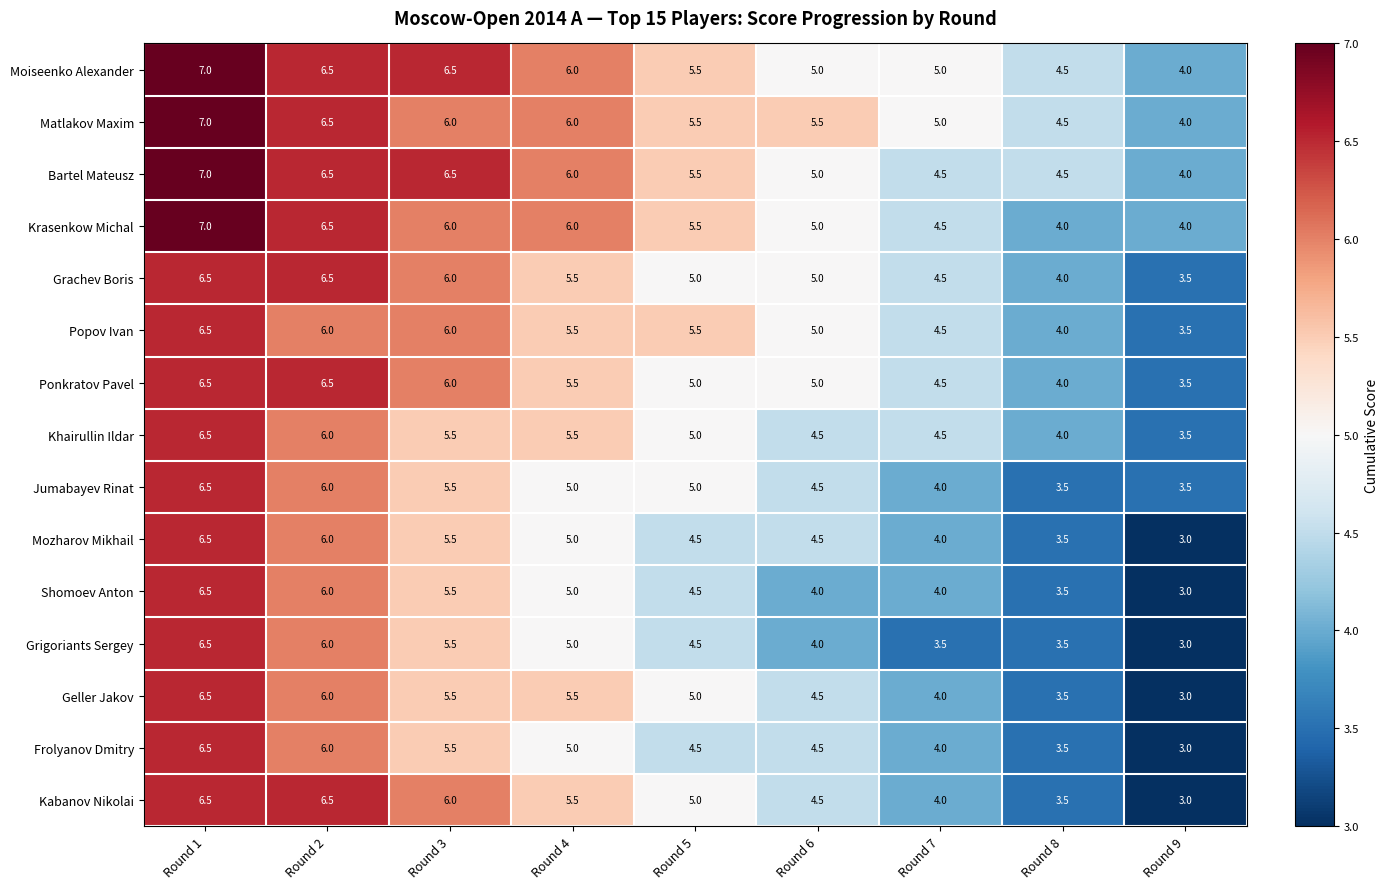

How many categories are shown in the chart?

9